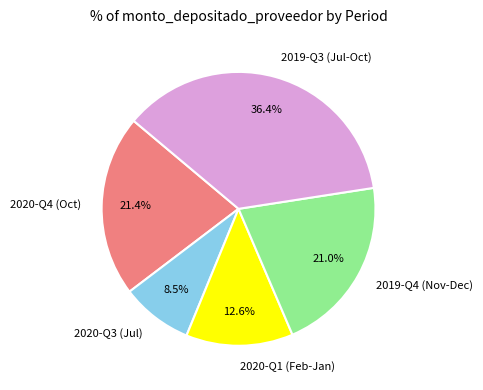

To the nearest percent, what is the difference between the largest and smallest slice percentages?

28%